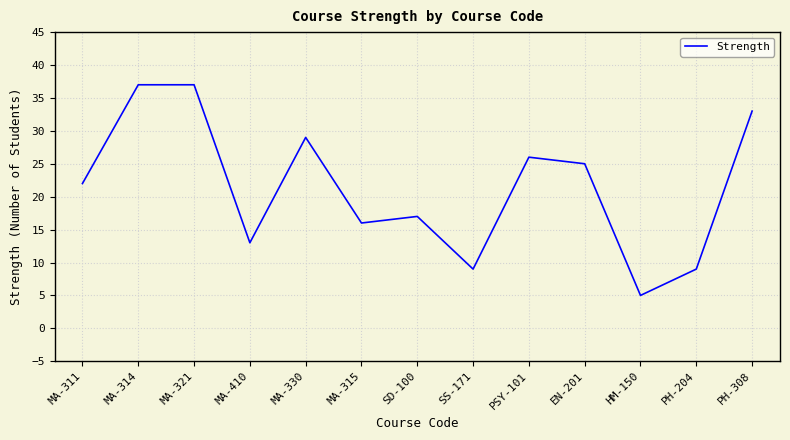

What value does the data have at MA-311?

22